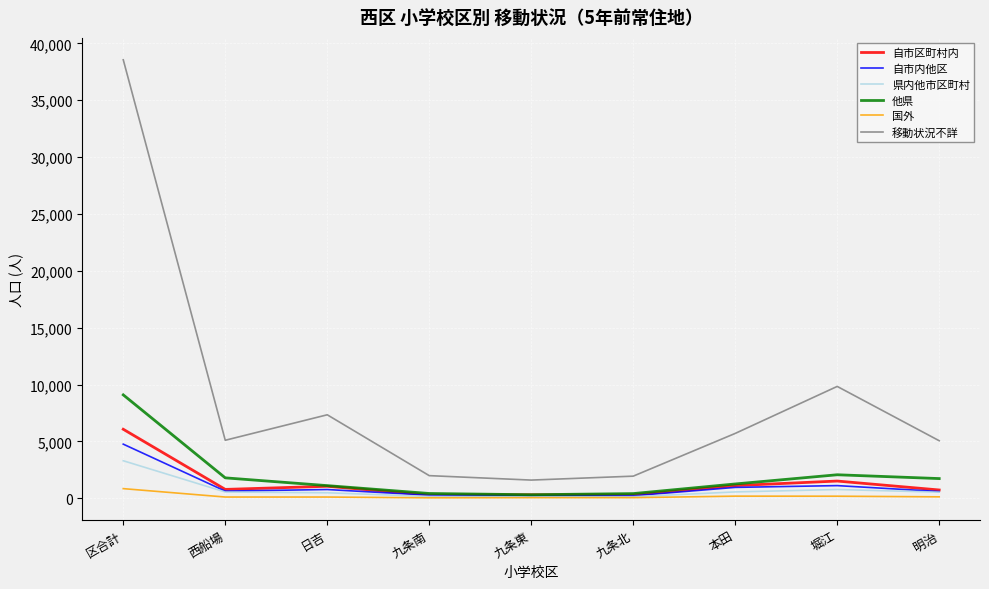

The value of 自市内他区 at 区合計 is 3177. True or false?

False